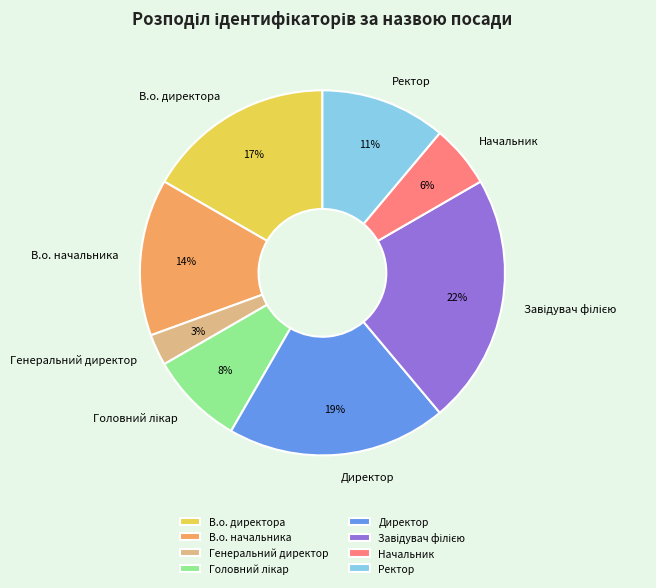

Between Ректор and Директор, which is larger?

Директор